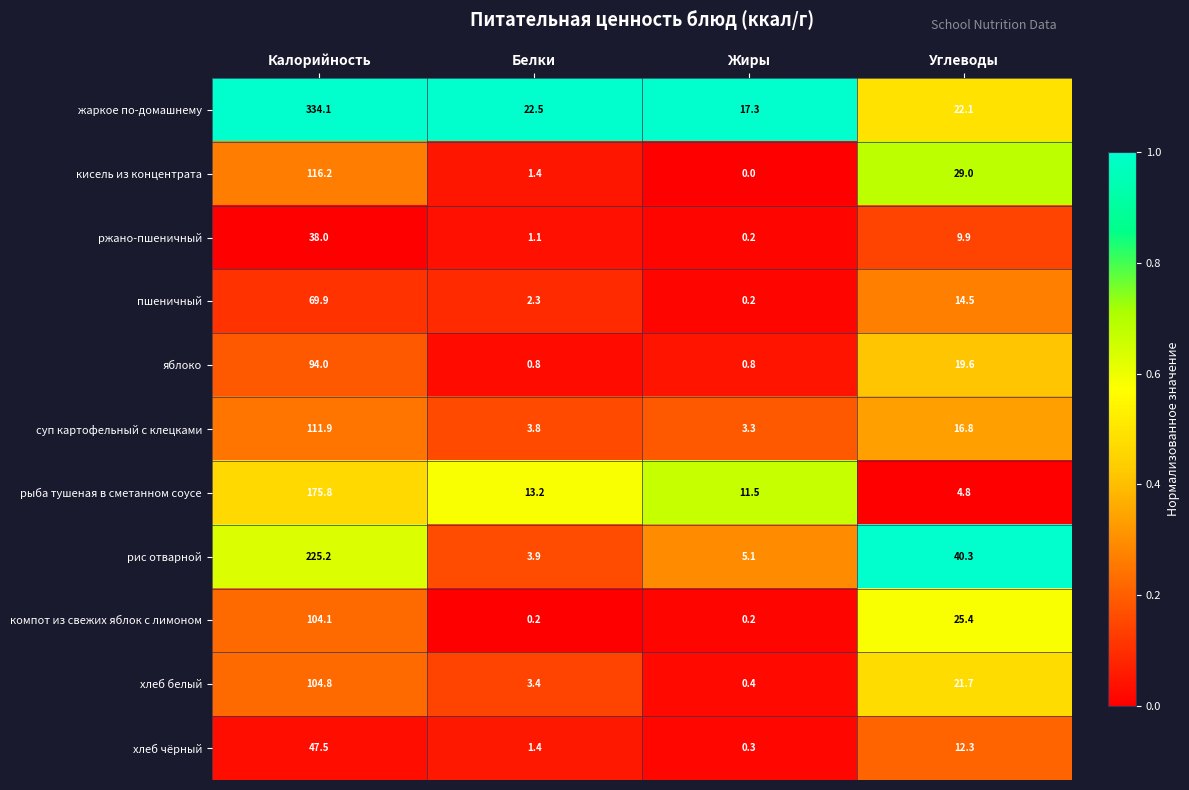

What is the difference between the ржано-пшеничный values at Жиры and Углеводы?

9.7